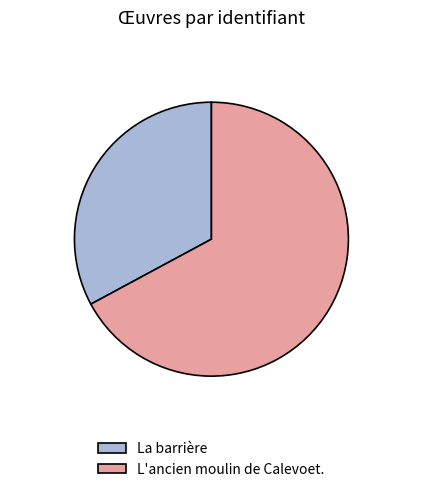

Rank the categories by value from highest to lowest.

L'ancien moulin de Calevoet., La barrière